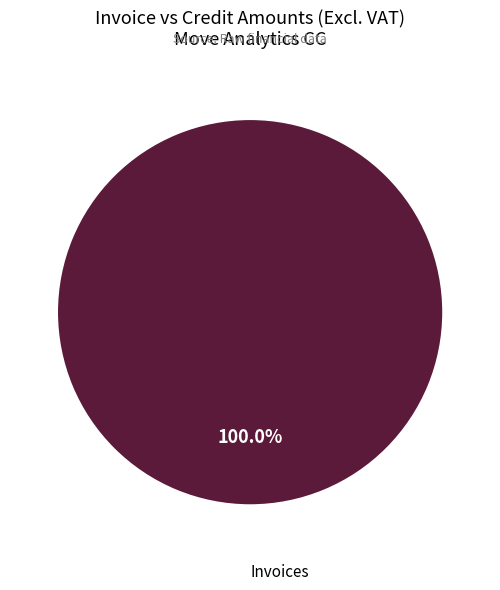

How many segments does this pie chart have?

1